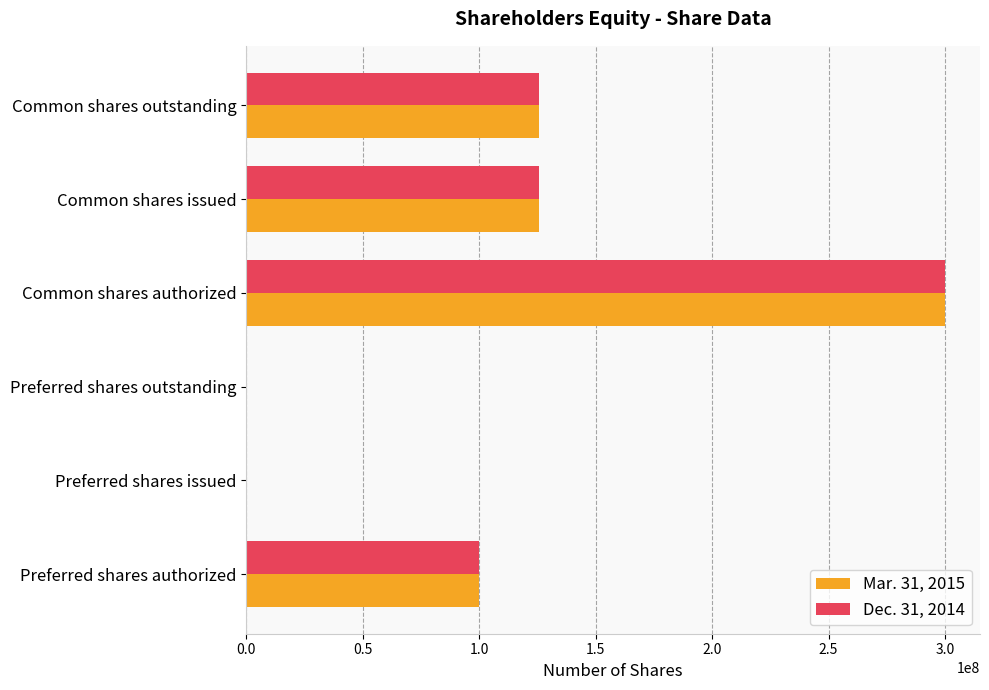

Is it true that Dec. 31, 2014 equals 498466496 at Common shares authorized?

False